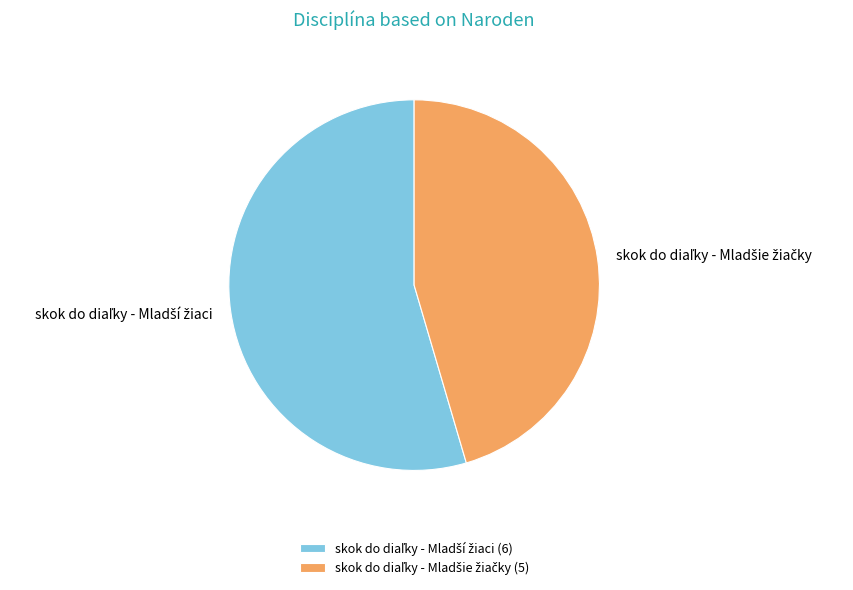

Does any single category account for the majority?

Yes